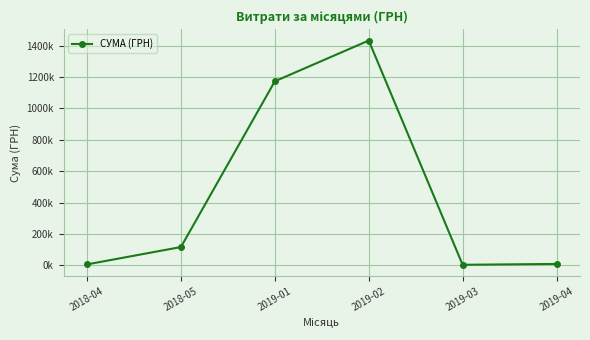

Is it true that the value at 2019-04 is 13428.3?

False